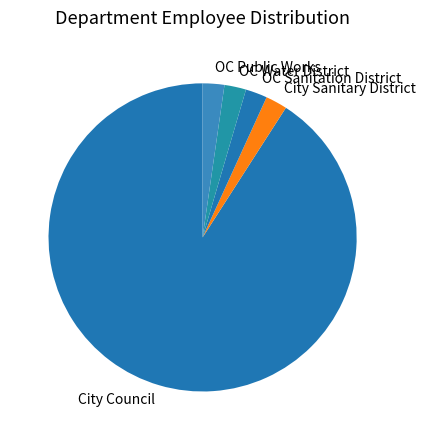

What is the largest slice in the pie chart?

City Council